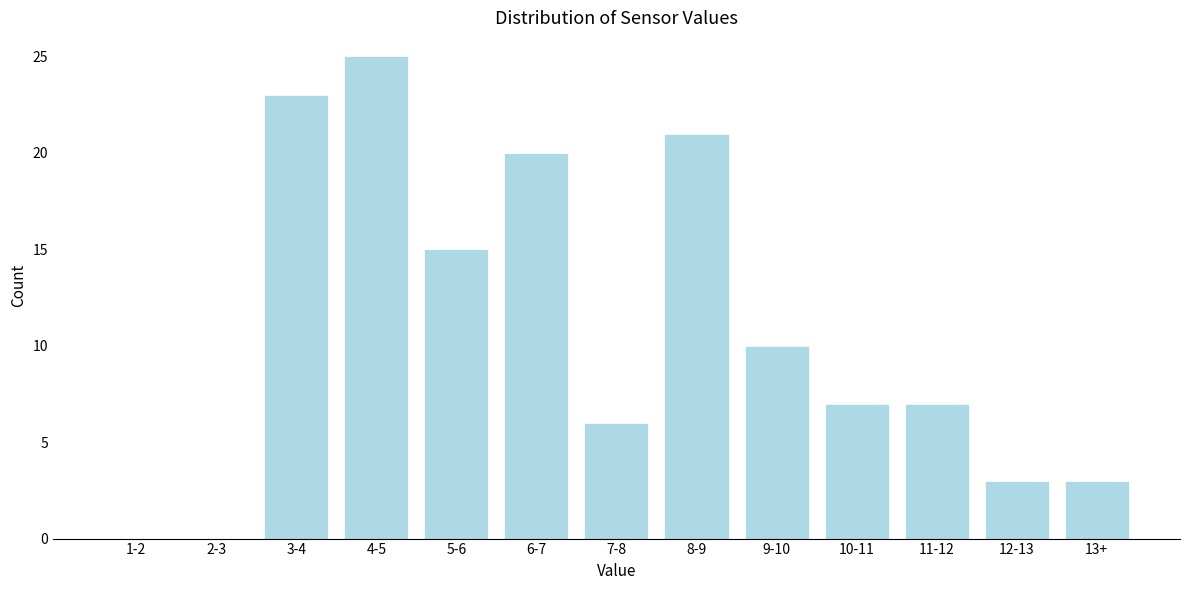

Reading right to left, extract all data points from this chart.

13+=3	12-13=3	11-12=7	10-11=7	9-10=10	8-9=21	7-8=6	6-7=20	5-6=15	4-5=25	3-4=23	2-3=0	1-2=0